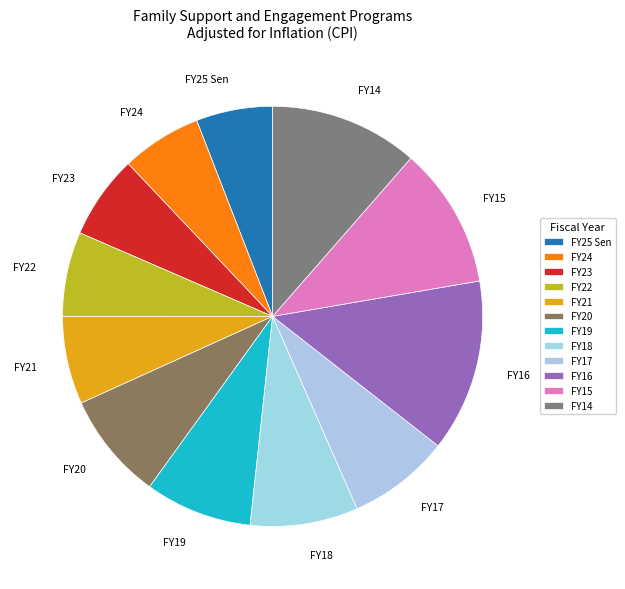

Which category has the biggest portion of the pie?

FY16